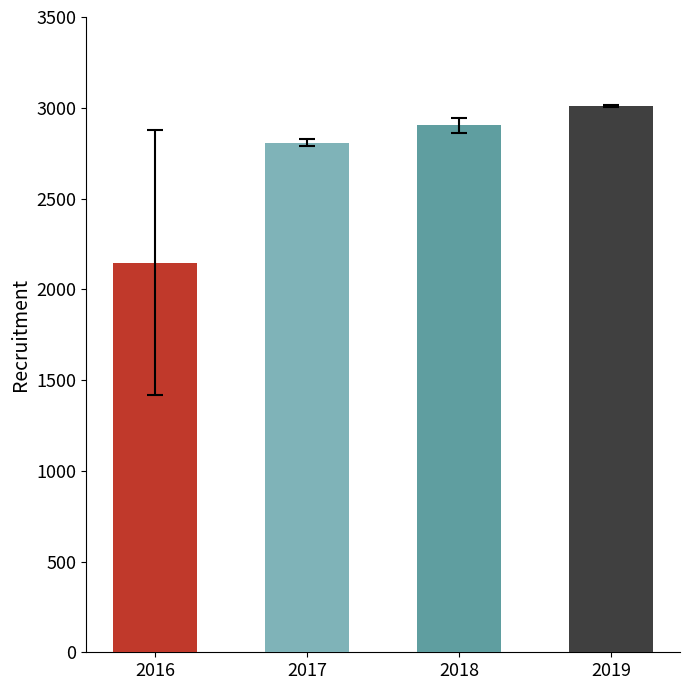

Reading right to left, what are all the values shown in this chart?

2019=3010.5	2018=2904.8	2017=2806.7	2016=2146.4